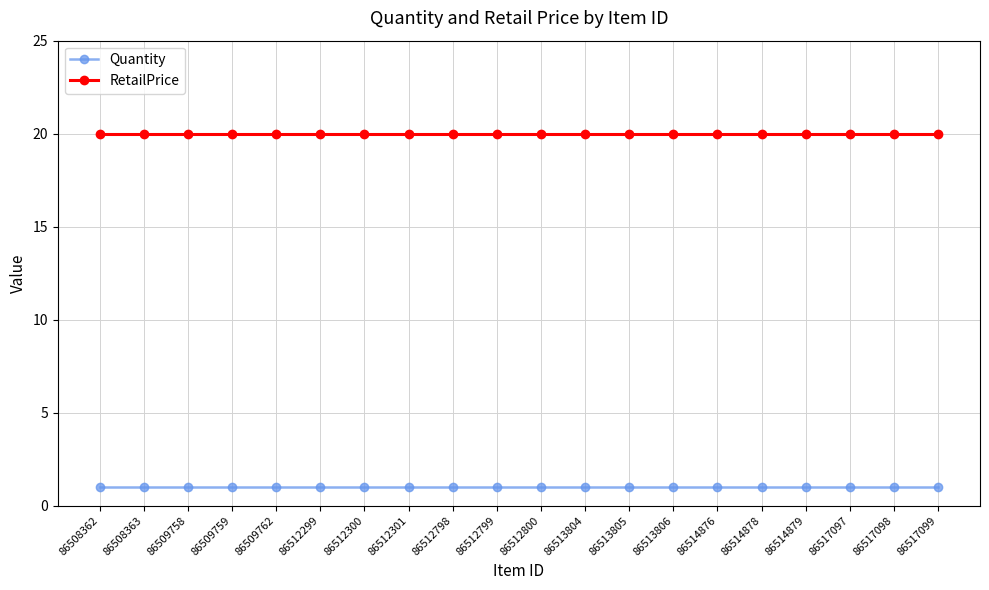

Reading left to right, transcribe all the data shown in this chart.

Quantity: 1.0	1.0	1.0	1.0	1.0	1.0	1.0	1.0	1.0	1.0	1.0	1.0	1.0	1.0	1.0	1.0	1.0	1.0	1.0	1.0
RetailPrice: 20.0	20.0	20.0	20.0	20.0	20.0	20.0	20.0	20.0	20.0	20.0	20.0	20.0	20.0	20.0	20.0	20.0	20.0	20.0	20.0